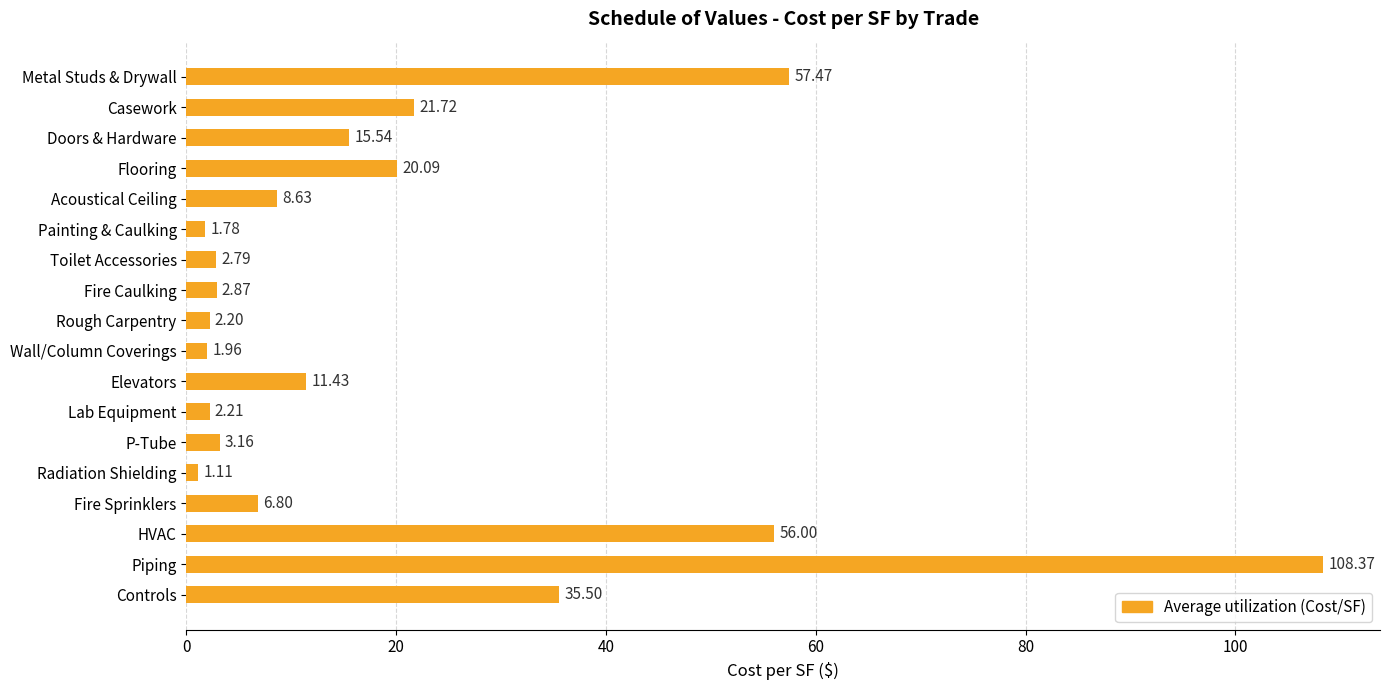

At which label is the value closest to 54?

HVAC